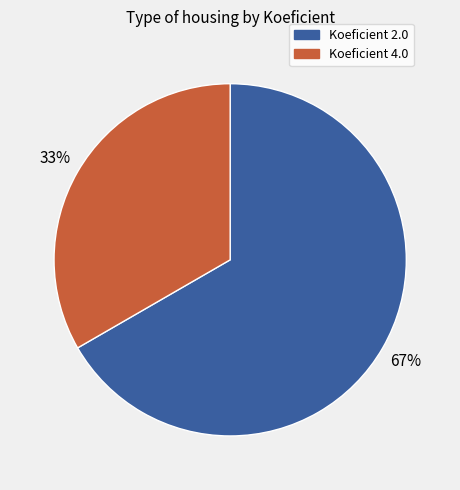

Is it true that Koeficient 2.0 is 52% of the pie?

False